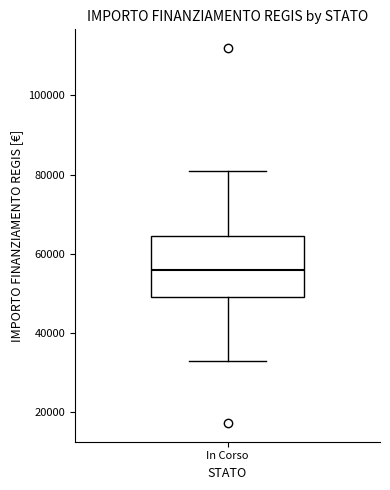

Read this box plot against the y-axis: the position of the median line, the range covered by the box, and the ends of both whiskers. The values are not printed on the chart, so give them approximately, as read against the axis.

median 56000, box 50000 to 64000, whiskers 32000 to 80000